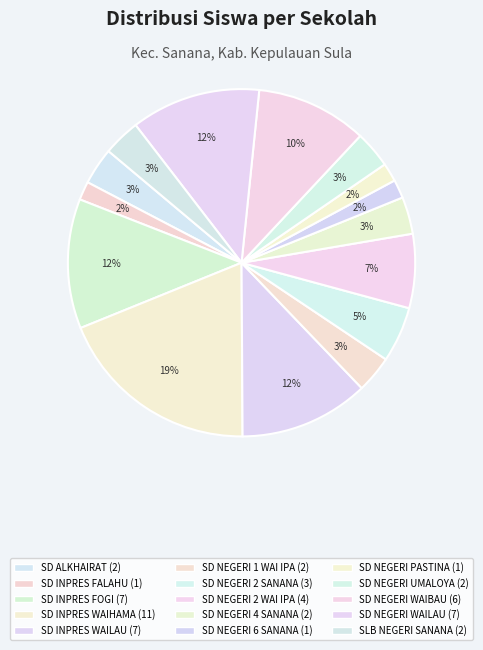

How many segments does this pie chart have?

15